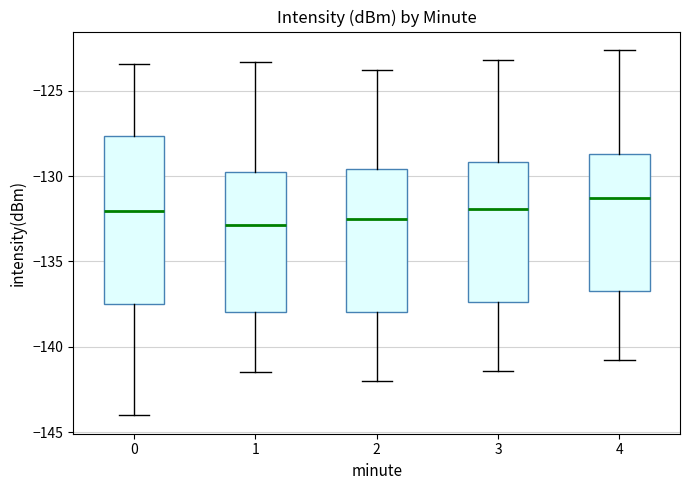

Reading left to right, read every box against the y-axis: the position of its median line, the range the box covers, and the ends of its whiskers. The values are not printed on the chart, so give them approximately, as read against the axis.

0: median -132.0, box -137.5 to -127.5, whiskers -144.0 to -123.5
1: median -133.0, box -138.0 to -130.0, whiskers -141.5 to -123.5
2: median -132.5, box -138.0 to -129.5, whiskers -142.0 to -124.0
3: median -132.0, box -137.5 to -129.0, whiskers -141.5 to -123.0
4: median -131.5, box -136.5 to -128.5, whiskers -141.0 to -122.5